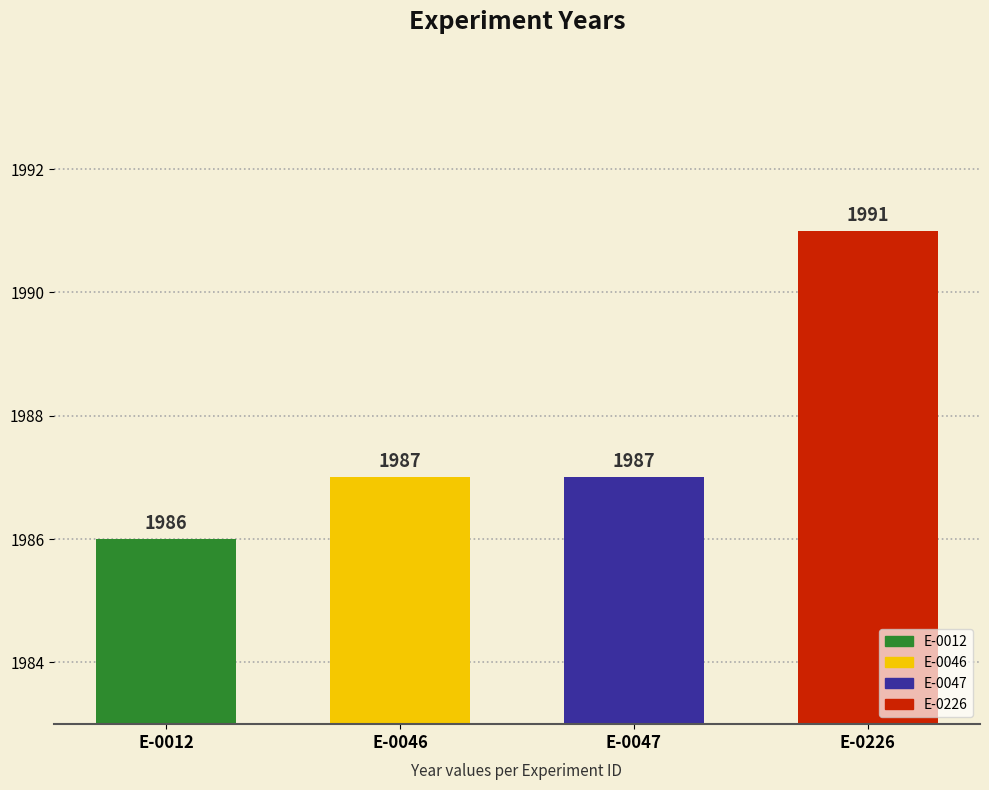

How many series are shown in this chart?

1